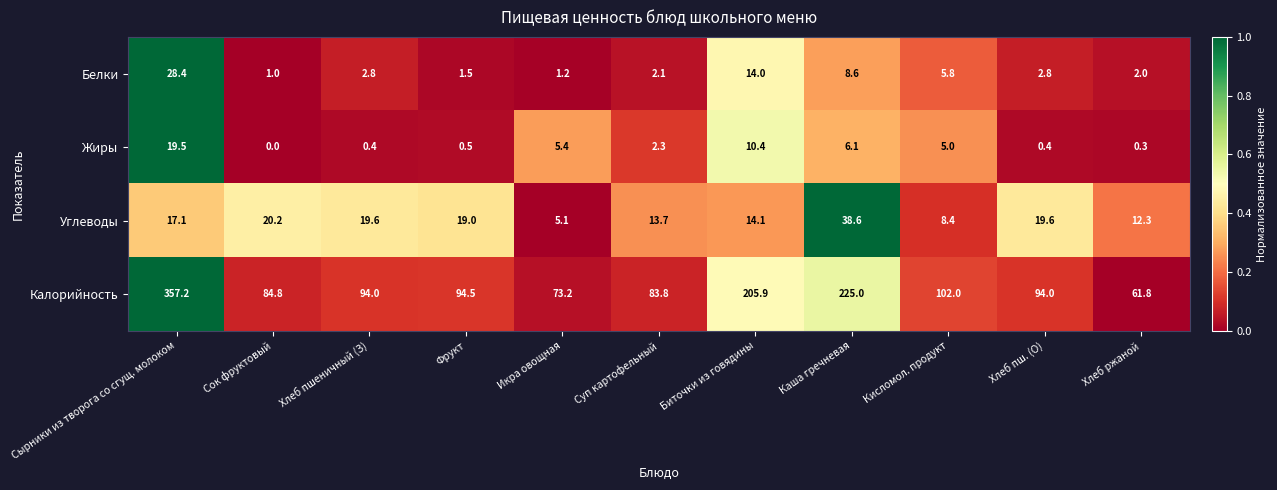

Which series has the widest spread of values?

Калорийность